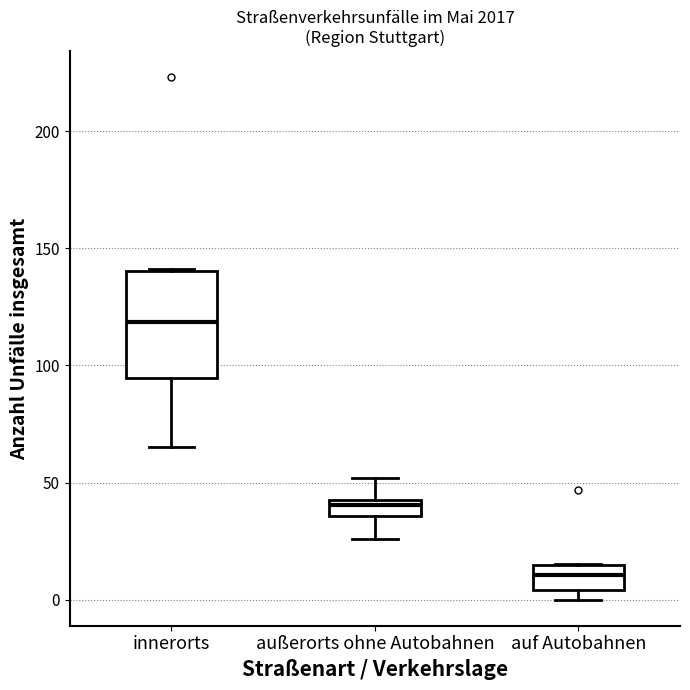

Where does the median line of the box for auf Autobahnen sit on the y-axis? The values are not printed on the chart, so give them approximately, as read against the axis.

10